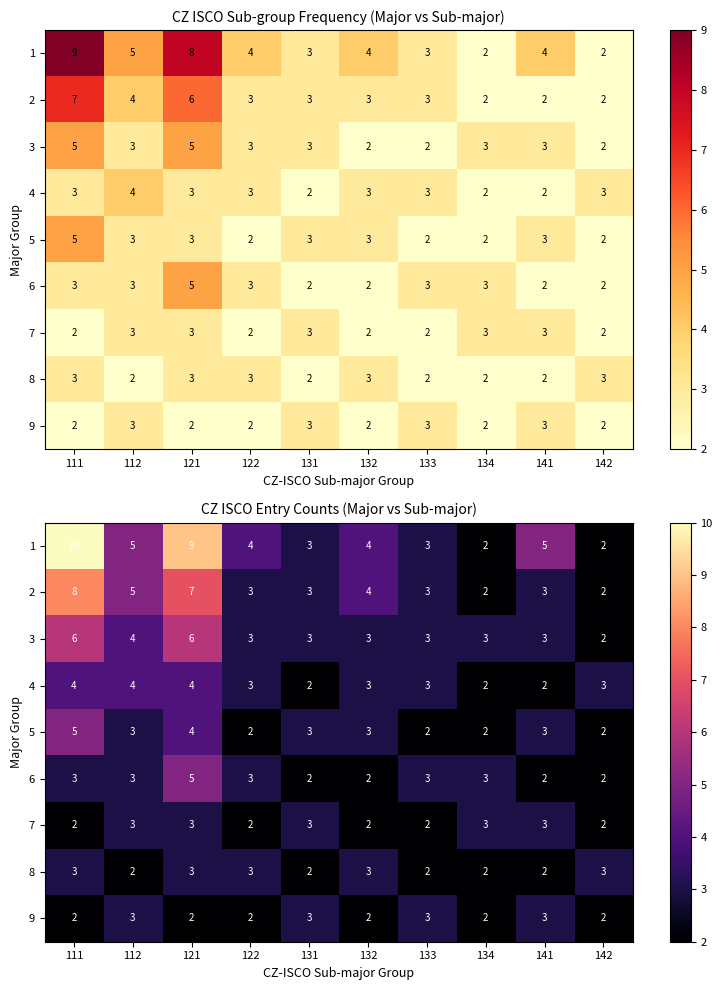

At which category does the chart reach its minimum across all series?

134